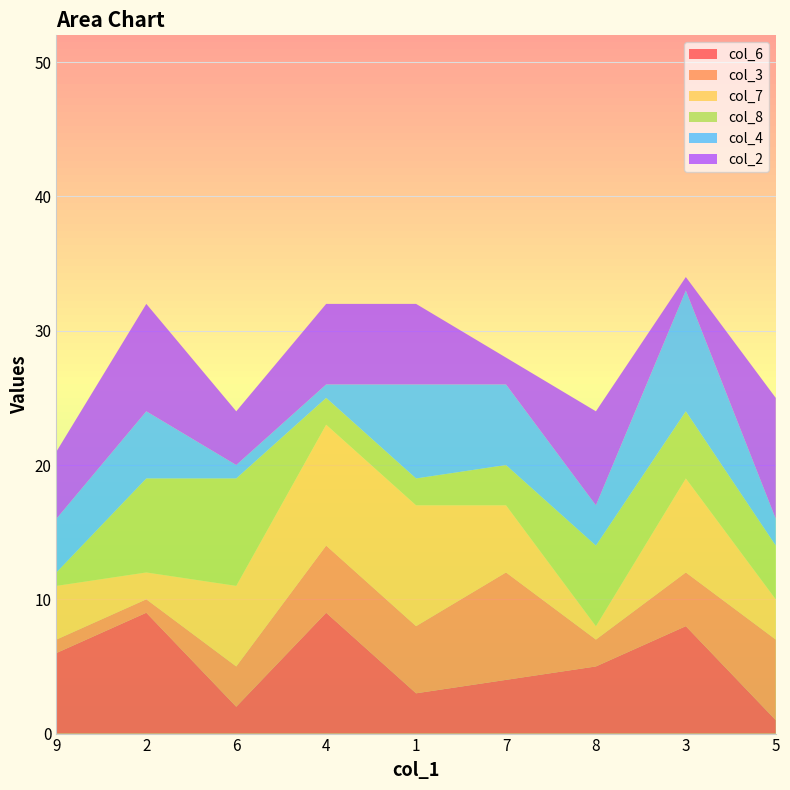

Reading left to right, list all the values displayed in this chart.

col_6: 9=6	2=9	6=2	4=9	1=3	7=4	8=5	3=8	5=1
col_3: 9=1	2=1	6=3	4=5	1=5	7=8	8=2	3=4	5=6
col_7: 9=4	2=2	6=6	4=9	1=9	7=5	8=1	3=7	5=3
col_8: 9=1	2=7	6=8	4=2	1=2	7=3	8=6	3=5	5=4
col_4: 9=4	2=5	6=1	4=1	1=7	7=6	8=3	3=9	5=2
col_2: 9=5	2=8	6=4	4=6	1=6	7=2	8=7	3=1	5=9